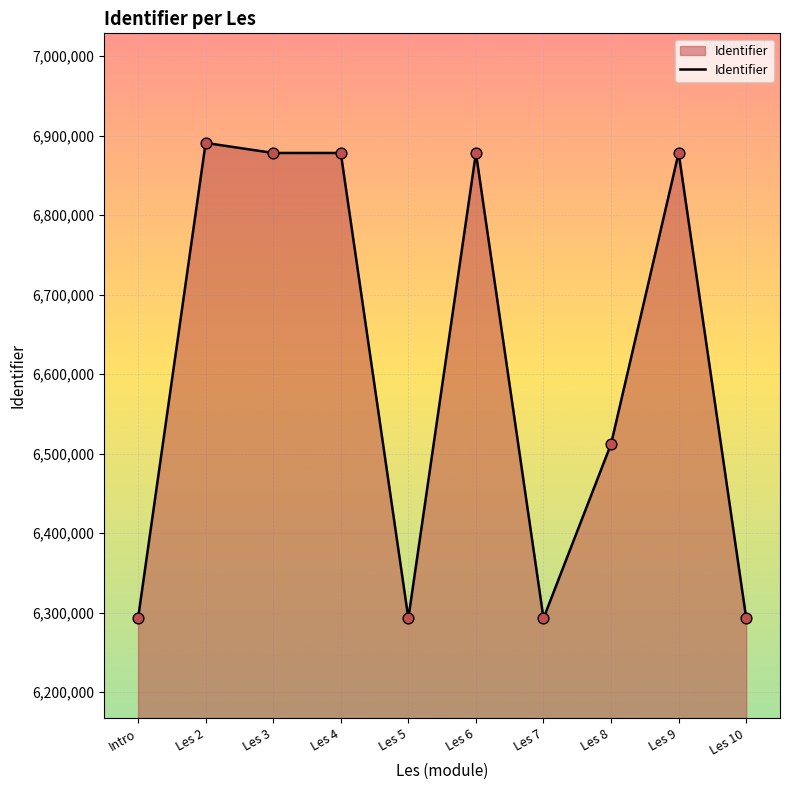

Approximately how many times larger is the value at Les 2 compared to Les 3?

1.0